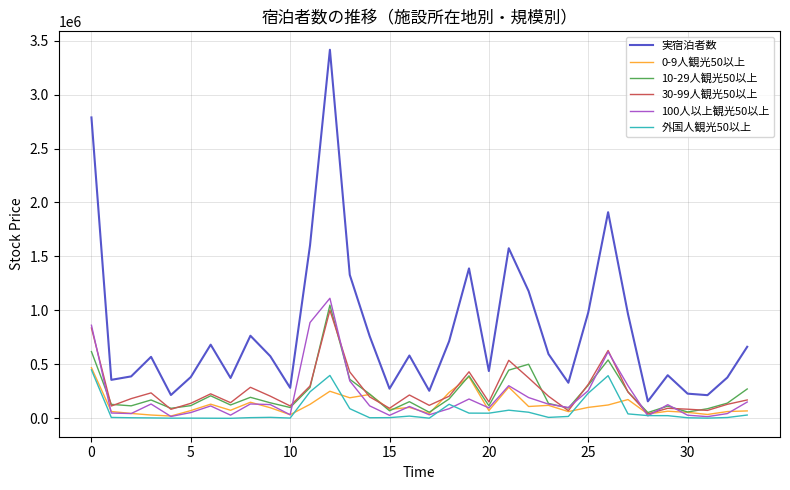

Does the chart have visible grid lines?

Yes